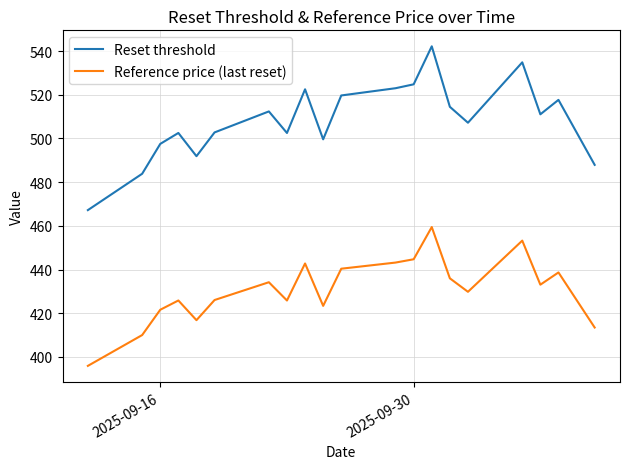

List the series in order of their overall mean, lowest first.

Reference price (last reset), Reset threshold